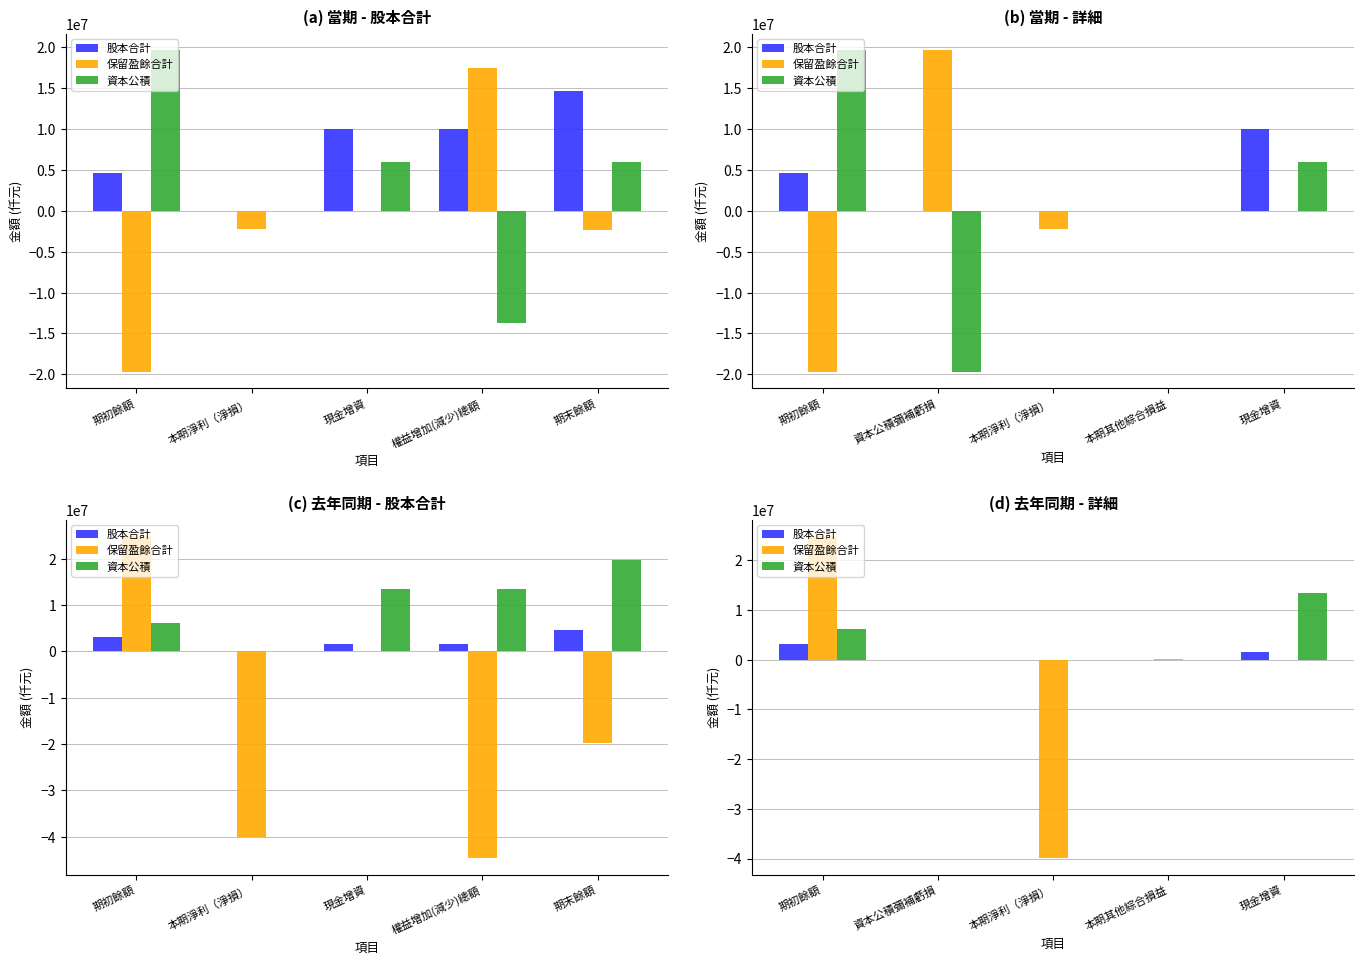

What position from the left is 資本公積彌補虧損?

2